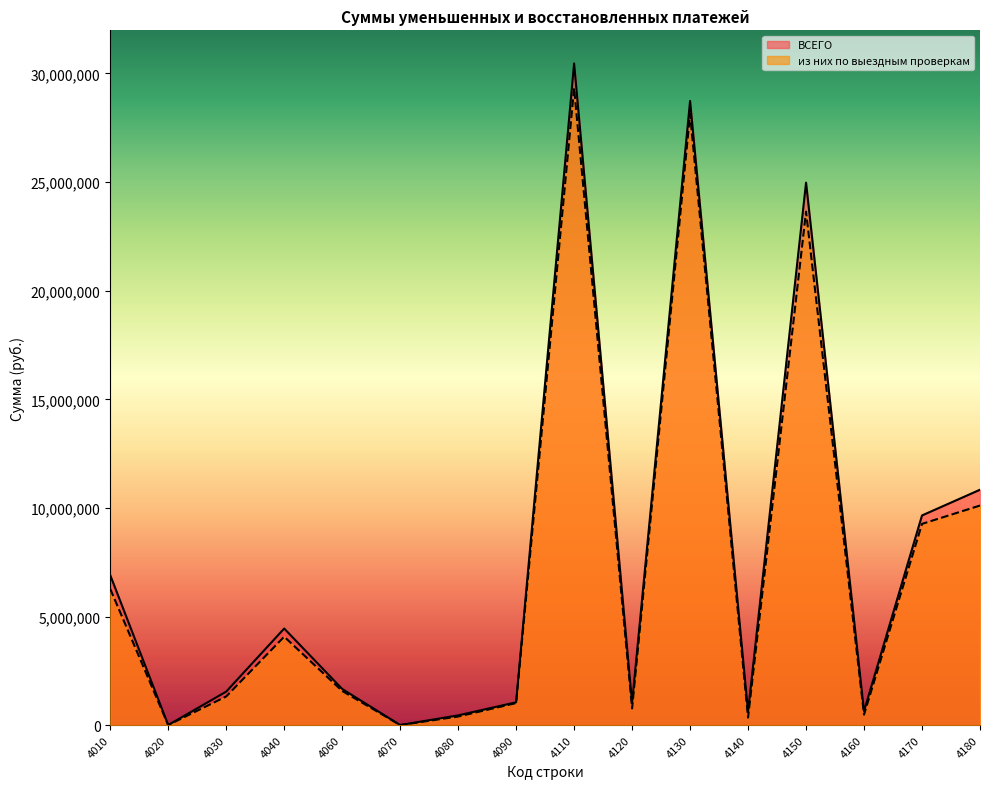

Reading left to right, what are all the values shown in this chart?

ВСЕГО: 6904875	5999	1543219	4447600	1666168	4559	450014	1051443	30463612	1022922	28736651	617478	24974836	646924	9654226	10837796
из них по выездным проверкам: 6271063	5012	1320114	4072660	1575695	4559	396343	1015182	29324570	769817	28134536	345977	23639929	481886	9265142	10109878